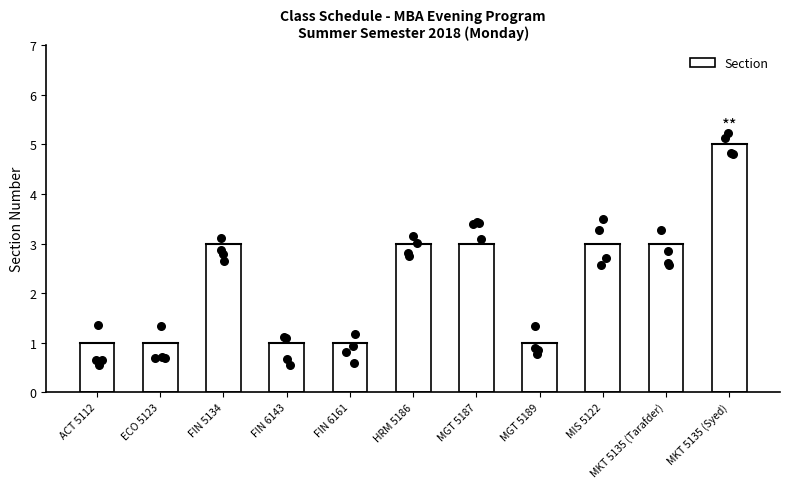

What is the change in value from ECO 5123 to MGT 5187?

+2